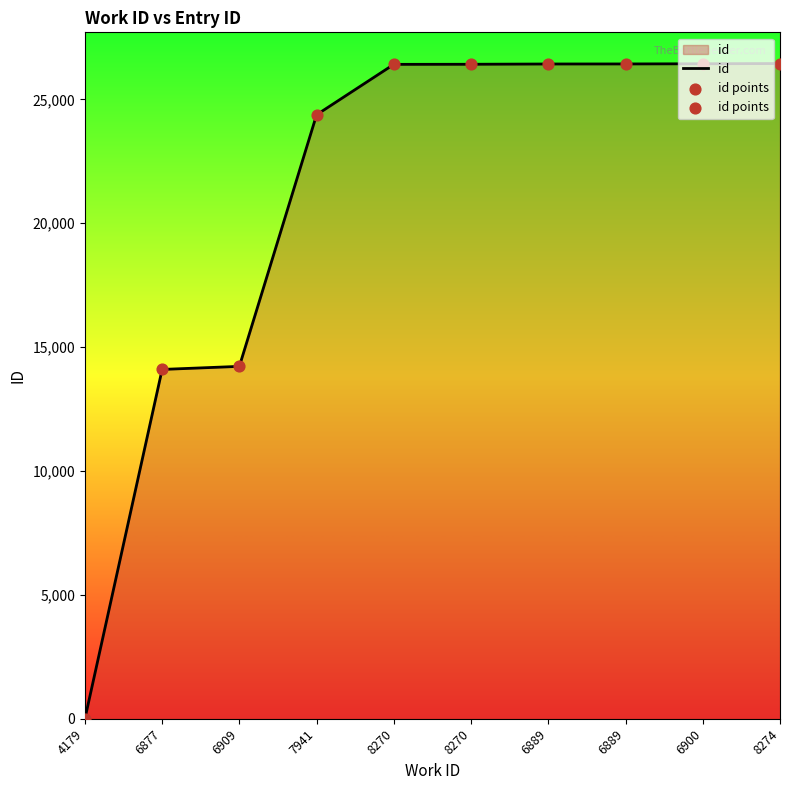

Is this an area chart (filled region under the line)?

Yes